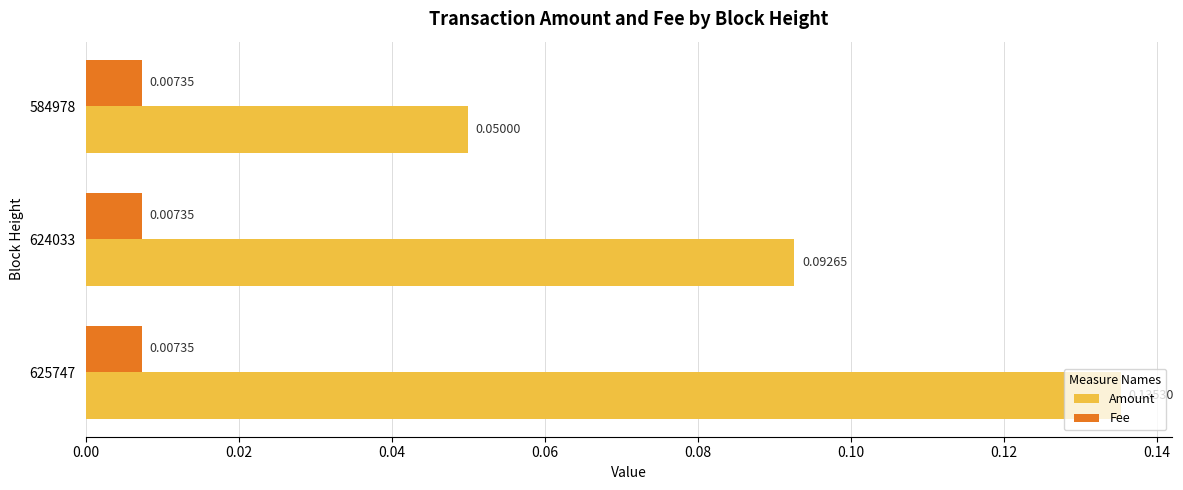

Which series has the largest range (max minus min)?

Amount